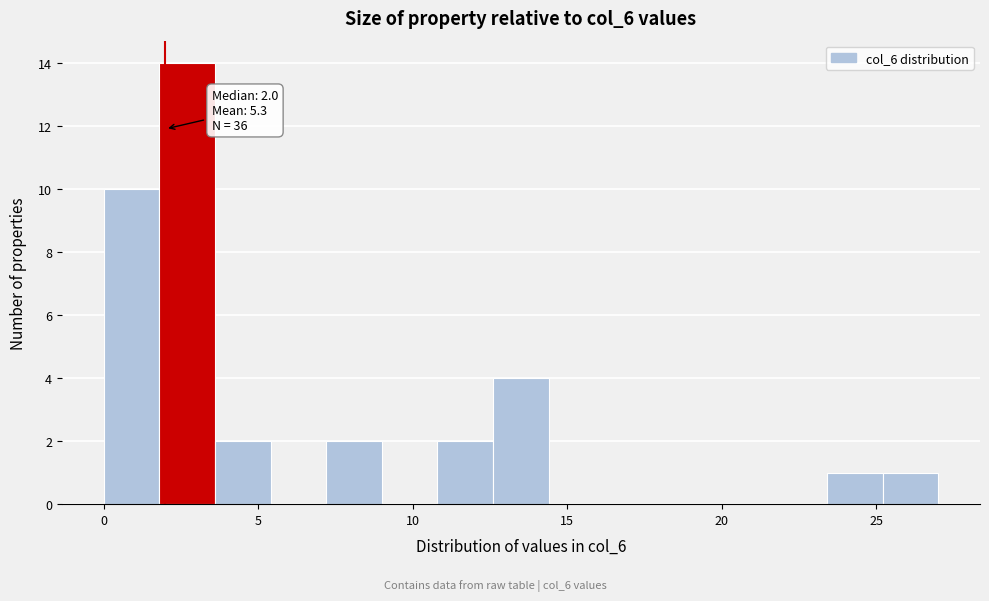

Around what value on the x-axis is the tallest bar? Give the approximate position of its centre, as read against the axis.

2.5